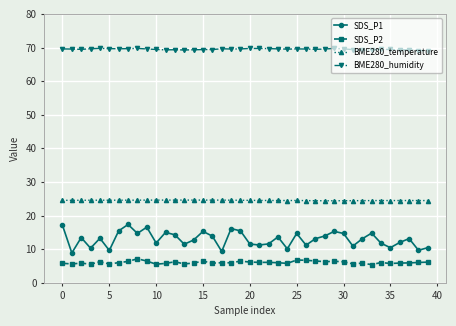

What is the value of the SDS_P1 point at the 27th from the left?

11.2